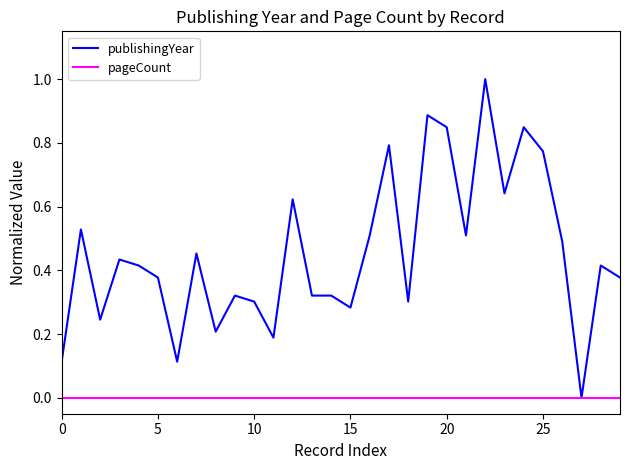

What is the highest value of the publishingYear series?

1.0